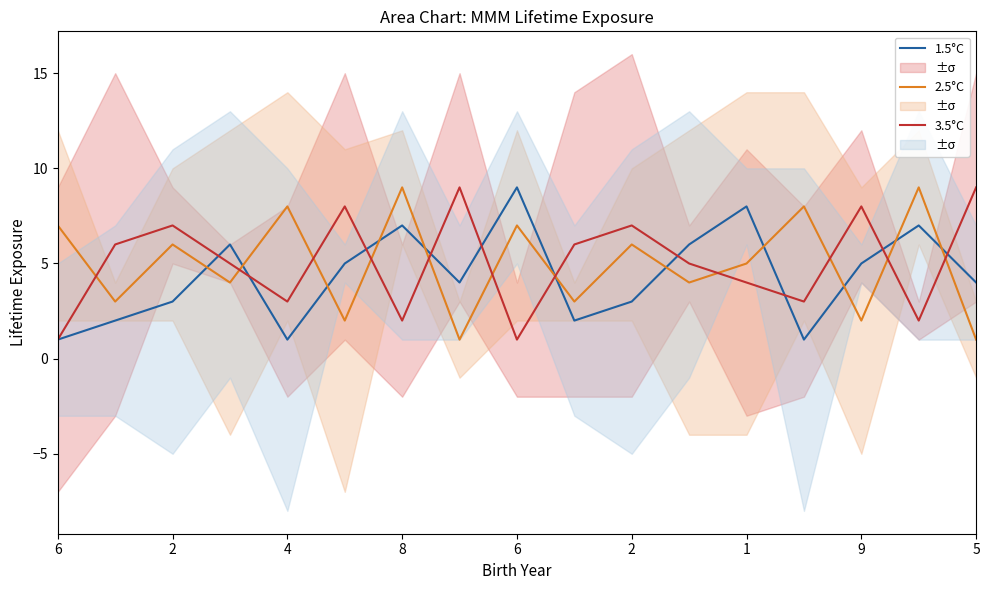

Which series has the largest total across all categories?

3.5°C